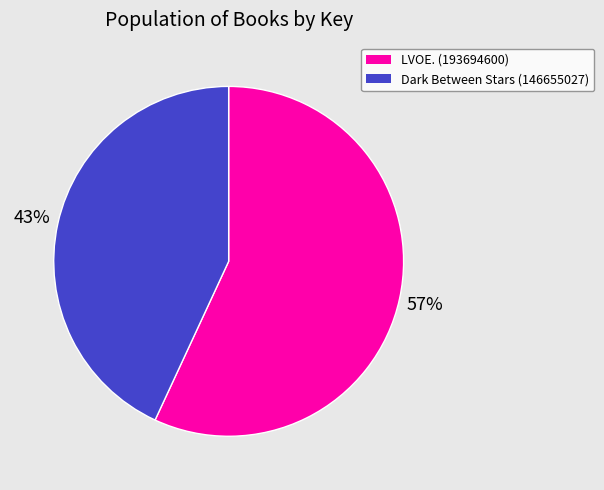

What percentage is the Dark Between Stars (146655027) slice, to the nearest percent?

43%